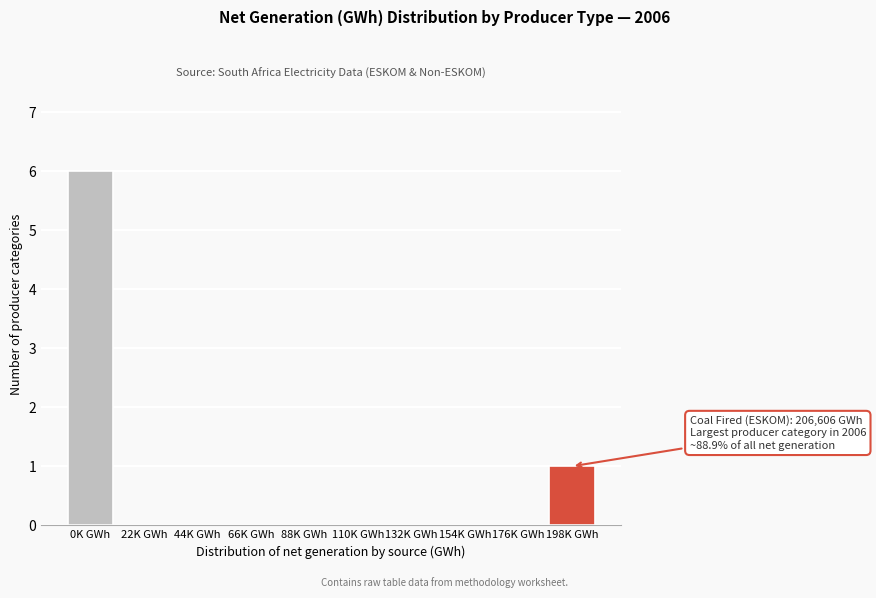

Reading right to left, extract all data points from this chart.

198K GWh=1	176K GWh=0	154K GWh=0	132K GWh=0	110K GWh=0	88K GWh=0	66K GWh=0	44K GWh=0	22K GWh=0	0K GWh=6